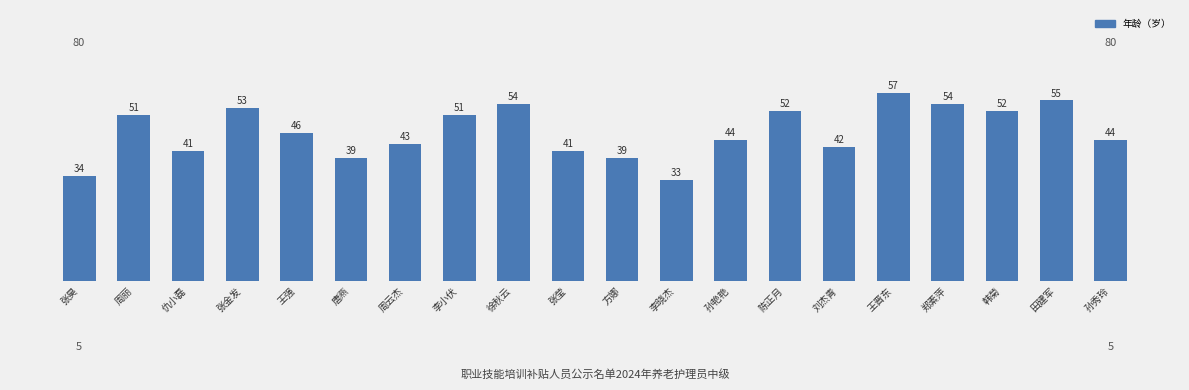

Which has a higher value, 方娜 or 田建军?

田建军